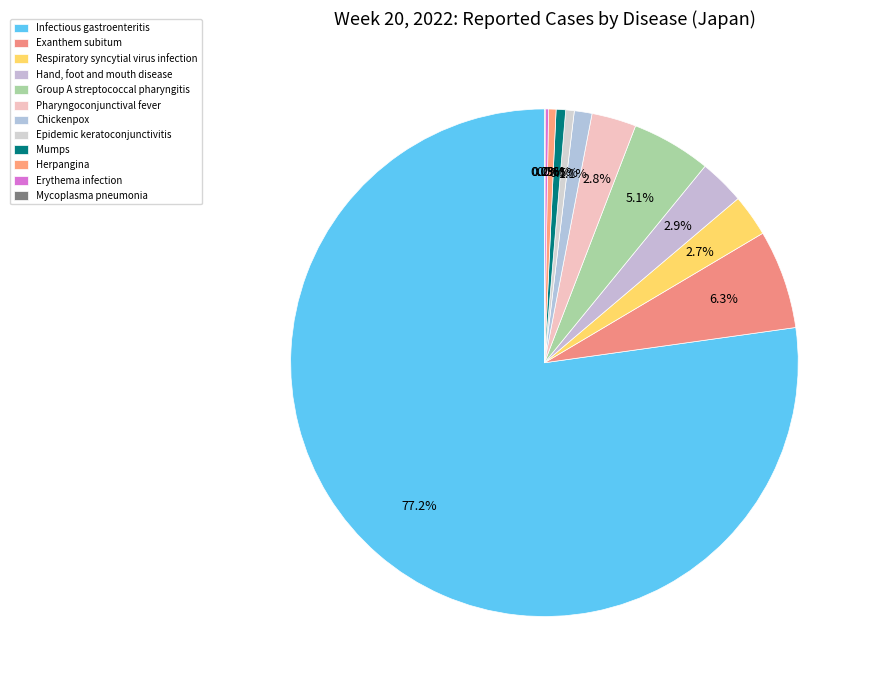

What is the ratio of the value at Group A streptococcal pharyngitis to the value at Infectious gastroenteritis?

0.1